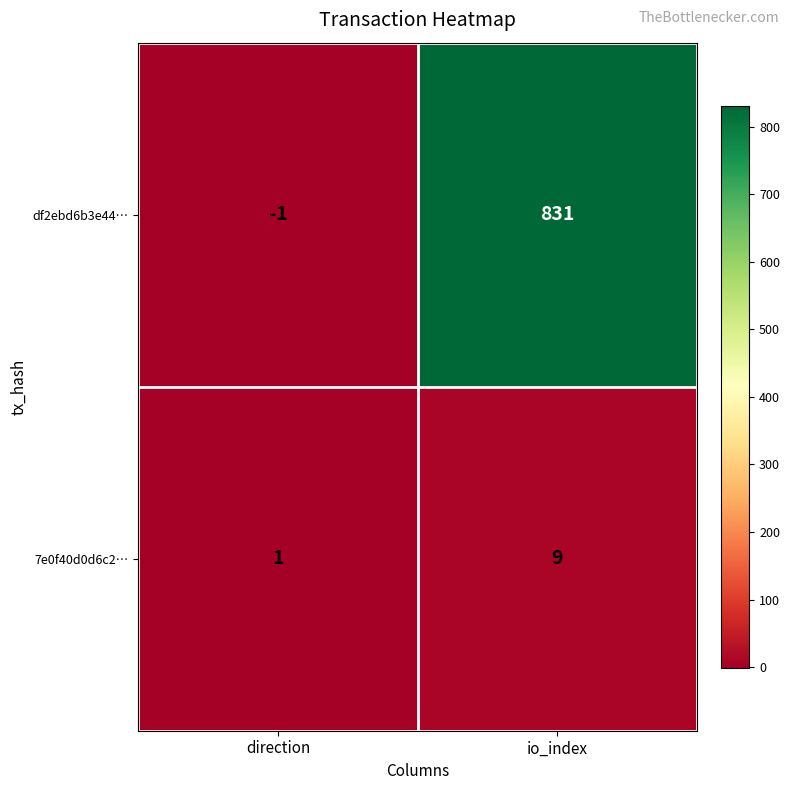

Where is 7e0f40d0d6c2… nearest to the value 5?

direction